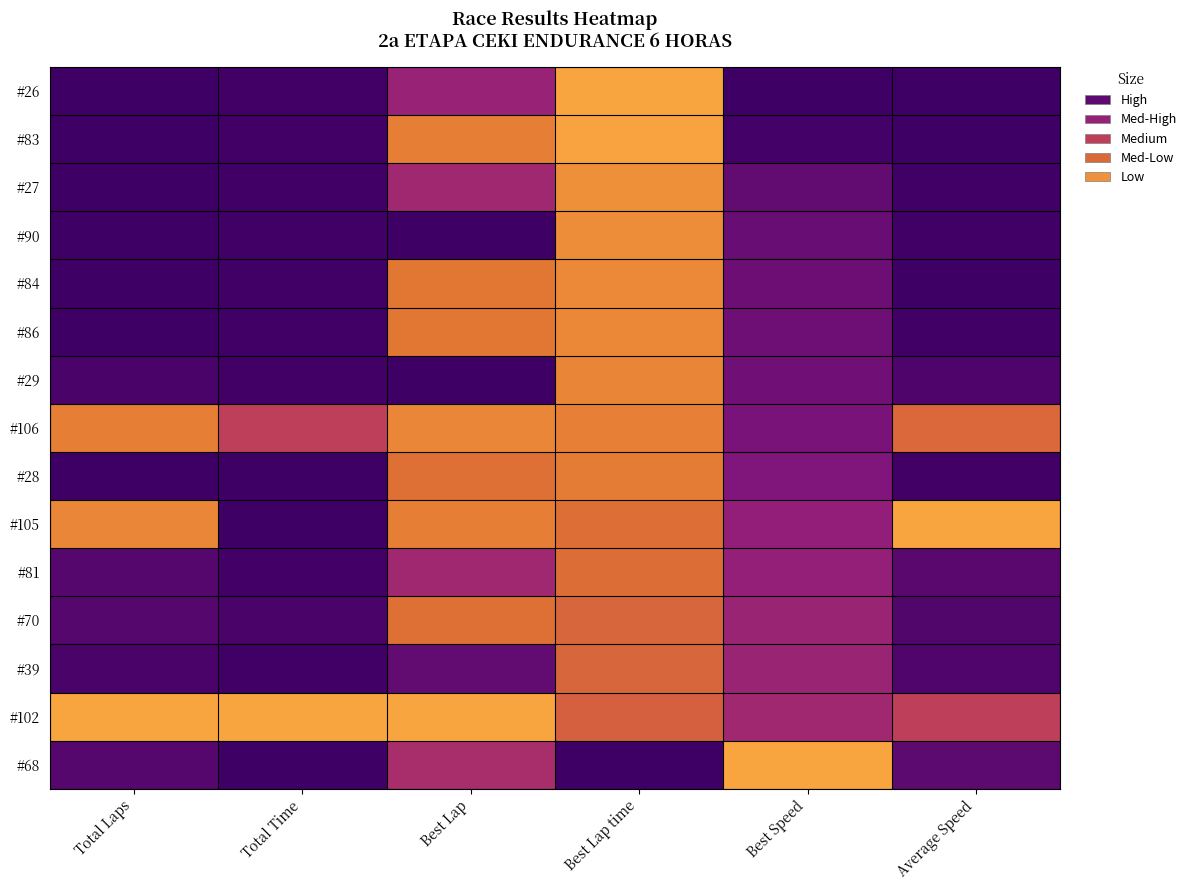

At Total Laps, list the series in order from smallest to largest.

#102, #105, #106, #81, #70, #68, #29, #39, #26, #83, #27, #90, #84, #86, #28